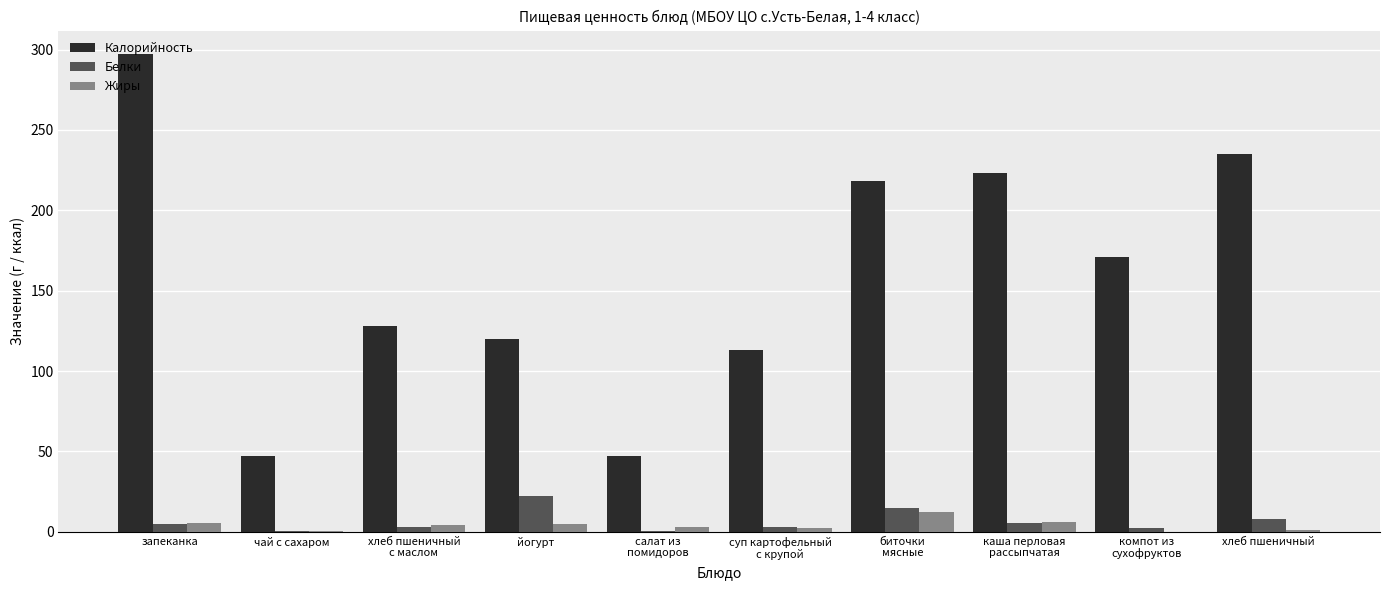

Read the Калорийность value at запеканка.

297.0